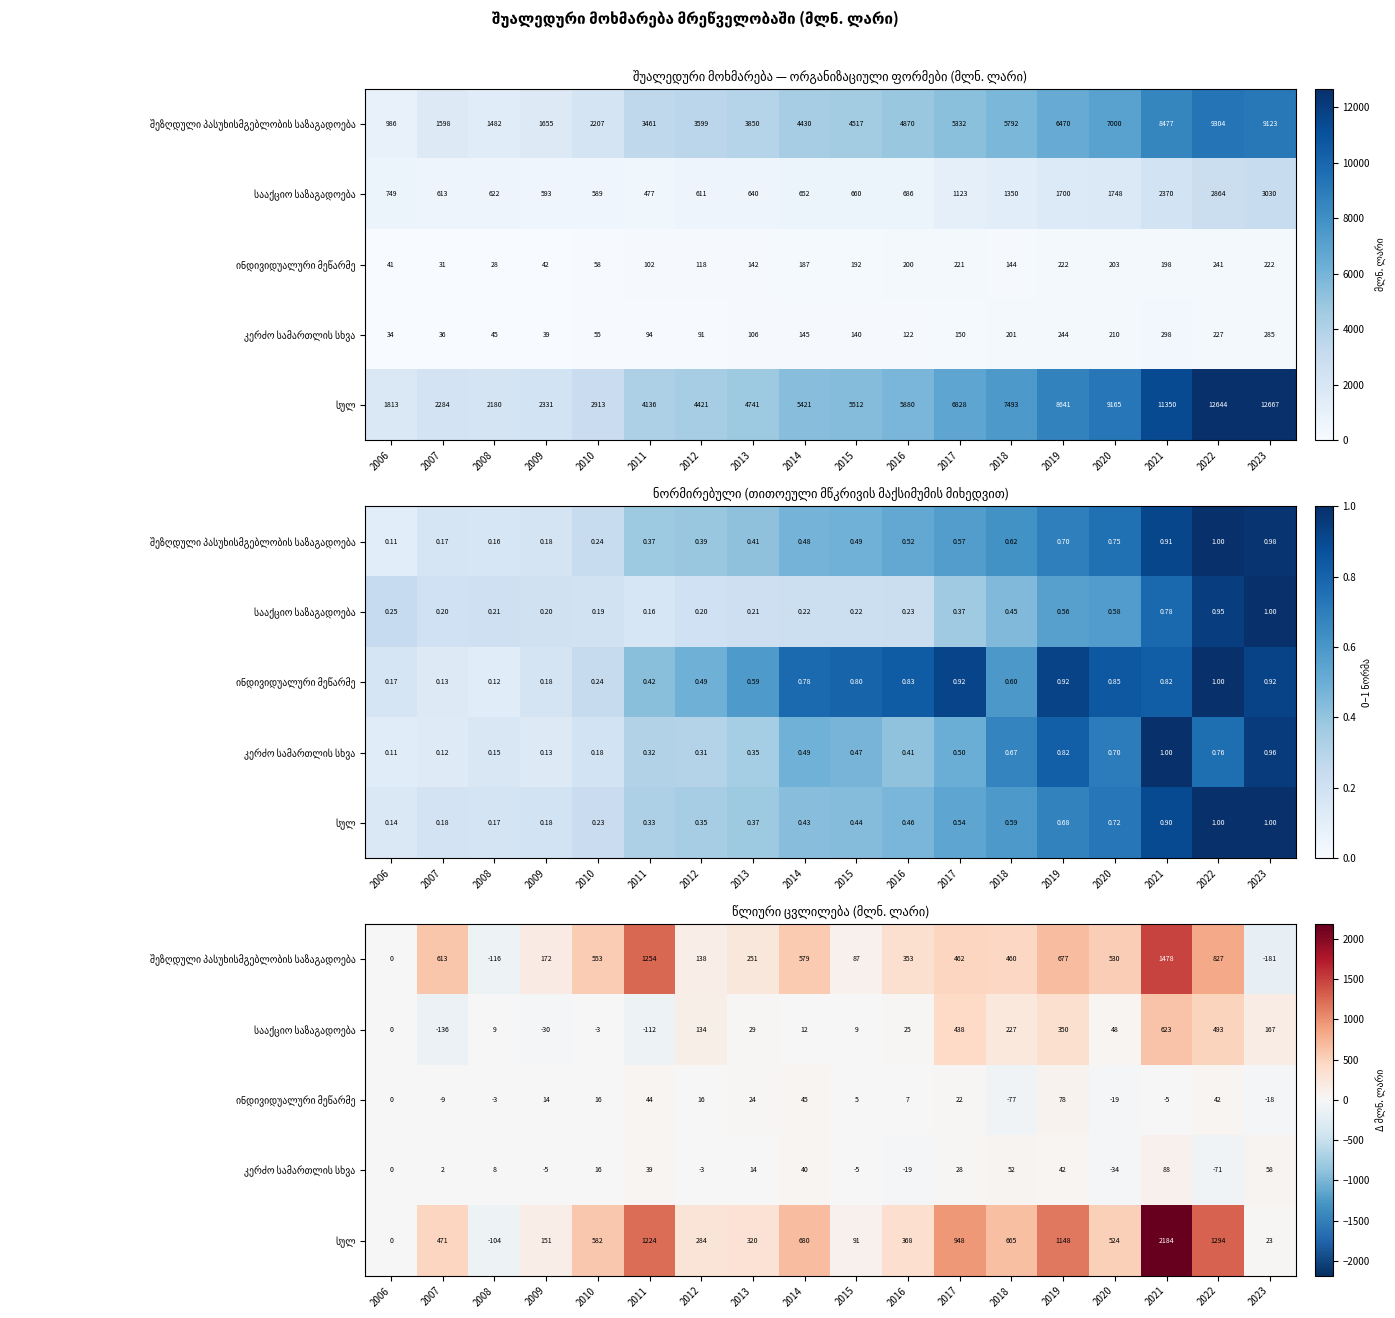

Which series has the largest total across all categories?

სულ